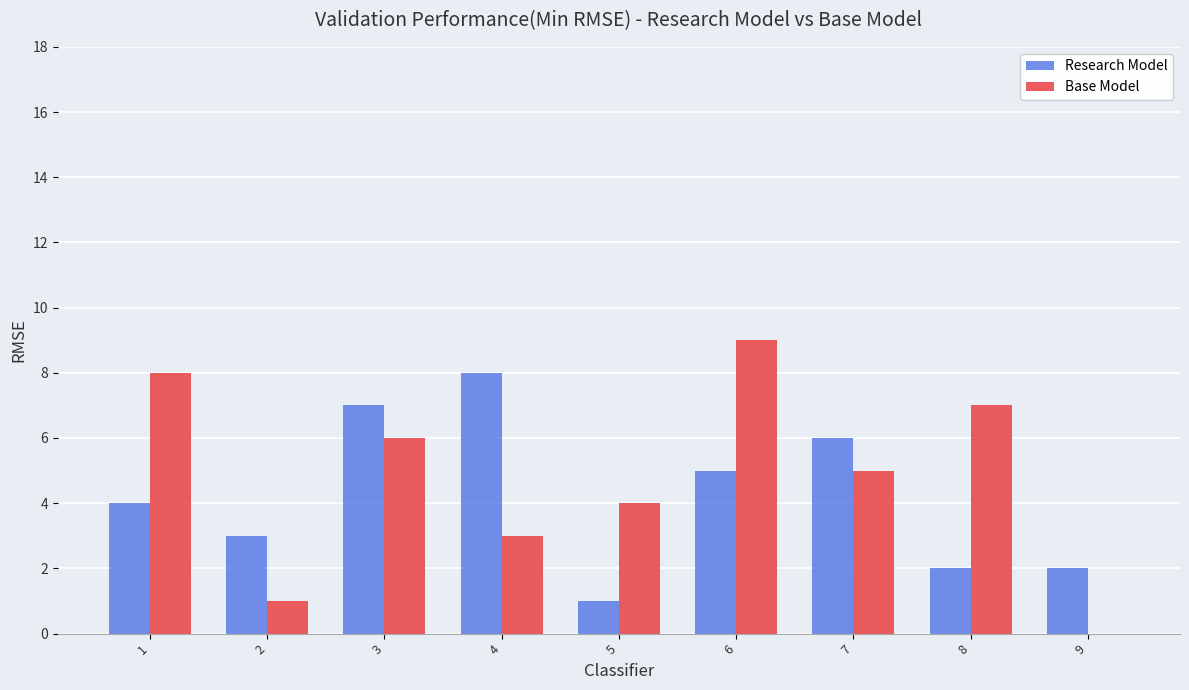

Which category has the highest value in the Research Model series?

4